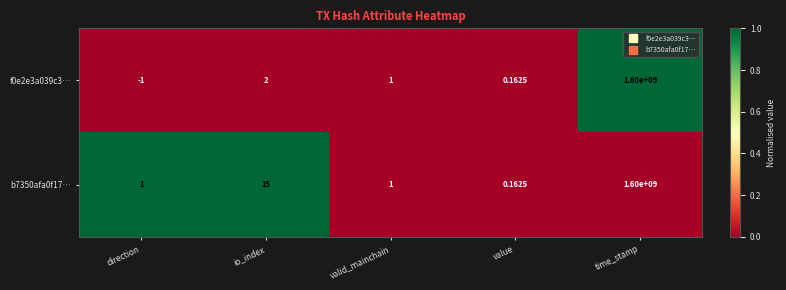

At which category is the sum across all series the highest?

time_stamp